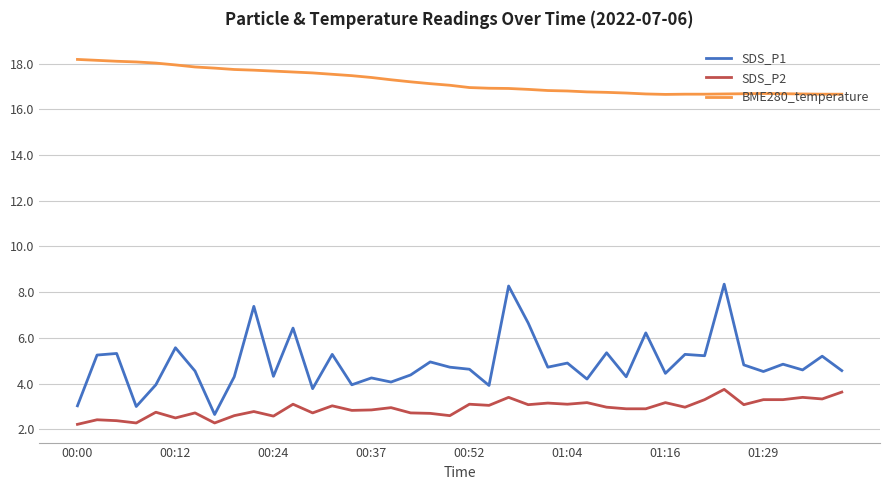

Rank the series by their maximum value, from highest to lowest.

BME280_temperature, SDS_P1, SDS_P2